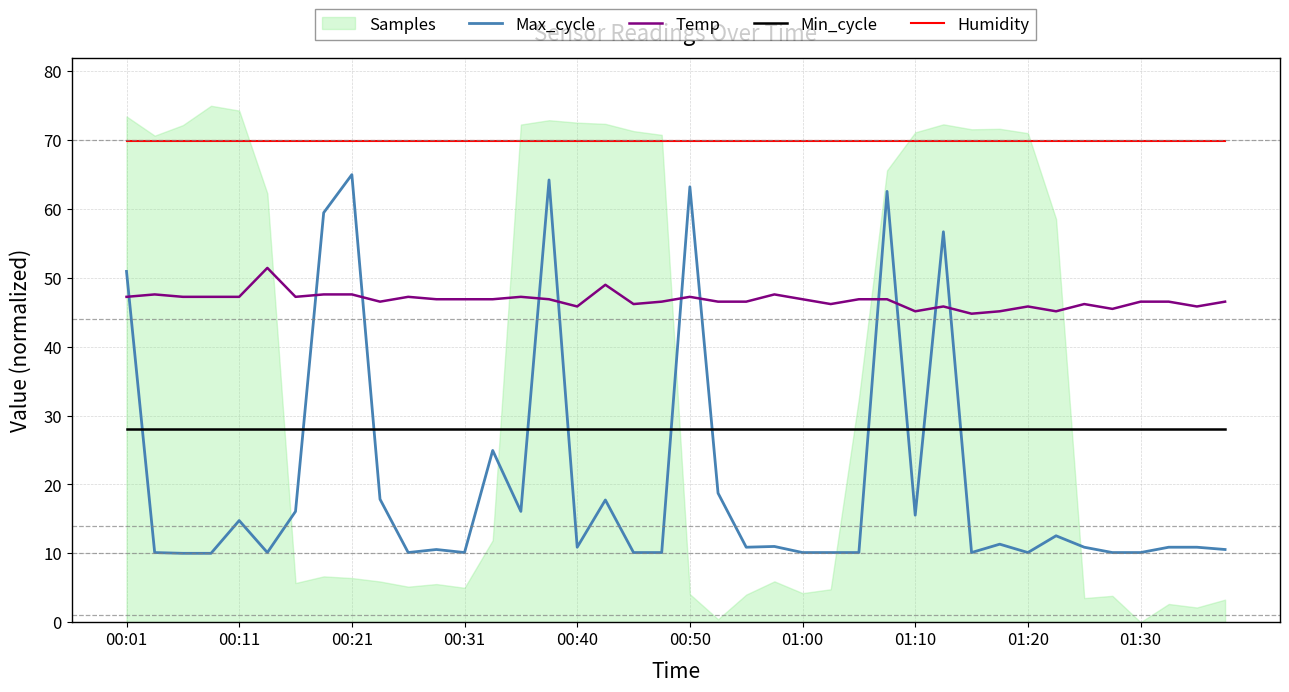

True or false: Min_cycle and Humidity cross at least once.

False